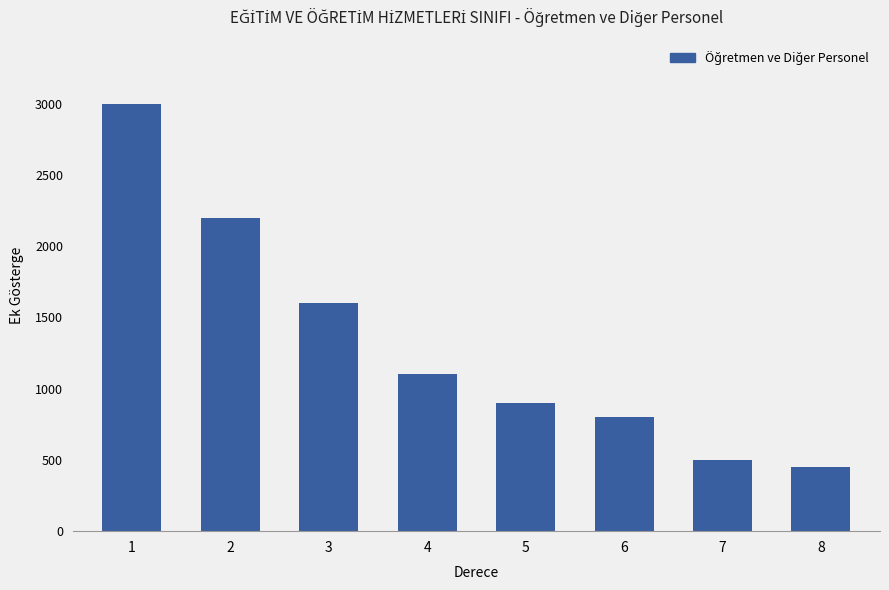

The chart shows a value of 3519 at 2. True or false?

False